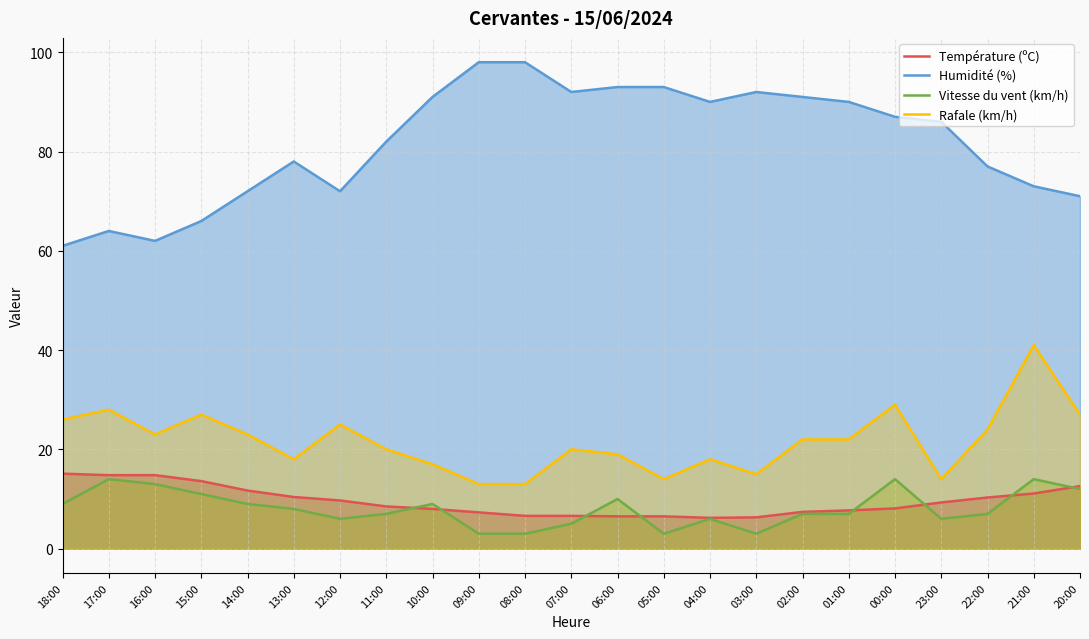

Reading left to right, list all the values displayed in this chart.

Température (ºC): 18:00=15.1	17:00=14.8	16:00=14.8	15:00=13.6	14:00=11.7	13:00=10.4	12:00=9.7	11:00=8.5	10:00=8.0	09:00=7.3	08:00=6.6	07:00=6.6	06:00=6.5	05:00=6.5	04:00=6.2	03:00=6.3	02:00=7.4	01:00=7.7	00:00=8.1	23:00=9.3	22:00=10.3	21:00=11.1	20:00=12.6
Humidité (%): 18:00=61.0	17:00=64.0	16:00=62.0	15:00=66.0	14:00=72.0	13:00=78.0	12:00=72.0	11:00=82.0	10:00=91.0	09:00=98.0	08:00=98.0	07:00=92.0	06:00=93.0	05:00=93.0	04:00=90.0	03:00=92.0	02:00=91.0	01:00=90.0	00:00=87.0	23:00=86.0	22:00=77.0	21:00=73.0	20:00=71.0
Vitesse du vent (km/h): 18:00=9.0	17:00=14.0	16:00=13.0	15:00=11.0	14:00=9.0	13:00=8.0	12:00=6.0	11:00=7.0	10:00=9.0	09:00=3.0	08:00=3.0	07:00=5.0	06:00=10.0	05:00=3.0	04:00=6.0	03:00=3.0	02:00=7.0	01:00=7.0	00:00=14.0	23:00=6.0	22:00=7.0	21:00=14.0	20:00=12.0
Rafale (km/h): 18:00=26.0	17:00=28.0	16:00=23.0	15:00=27.0	14:00=23.0	13:00=18.0	12:00=25.0	11:00=20.0	10:00=17.0	09:00=13.0	08:00=13.0	07:00=20.0	06:00=19.0	05:00=14.0	04:00=18.0	03:00=15.0	02:00=22.0	01:00=22.0	00:00=29.0	23:00=14.0	22:00=24.0	21:00=41.0	20:00=27.0